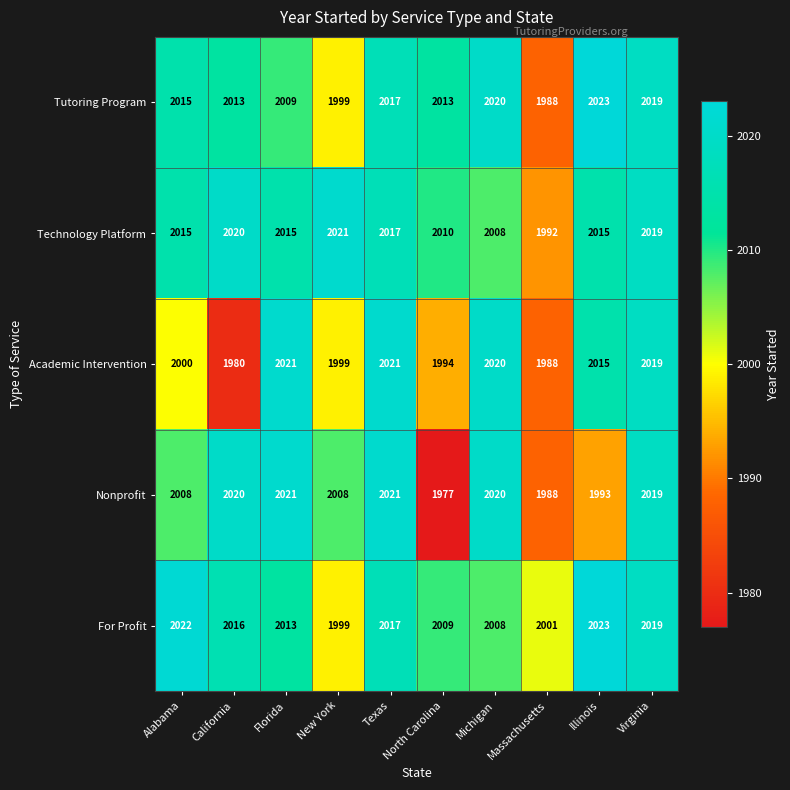

At which category is the sum across all series the highest?

Virginia